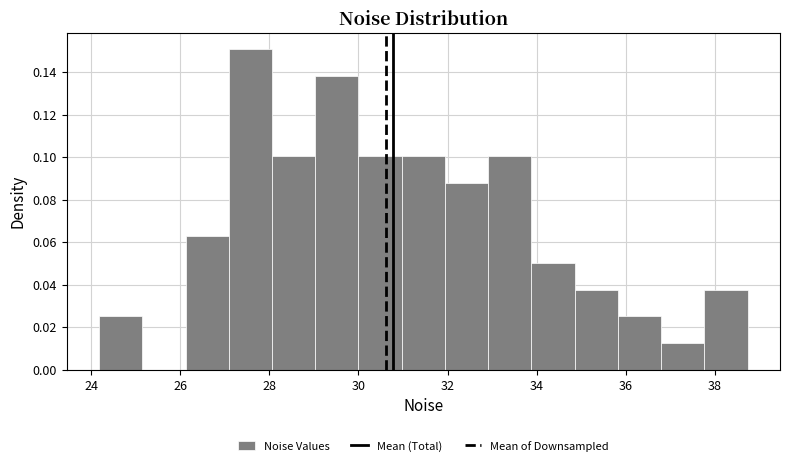

Reading left to right, list every bar in this chart as the range it spans on the x-axis followed by its height. Neither the bar edges nor the heights are printed on the chart, so give them approximately, as read against the axes.

24.2 to 25.2: 0.026
25.2 to 26.2: 0
26.2 to 27.0: 0.062
27.0 to 28.0: 0.150
28.0 to 29.0: 0.100
29.0 to 30.0: 0.138
30.0 to 31.0: 0.100
31.0 to 32.0: 0.100
32.0 to 33.0: 0.088
33.0 to 33.8: 0.100
33.8 to 34.8: 0.050
34.8 to 35.8: 0.038
35.8 to 36.8: 0.026
36.8 to 37.8: 0.012
37.8 to 38.8: 0.038